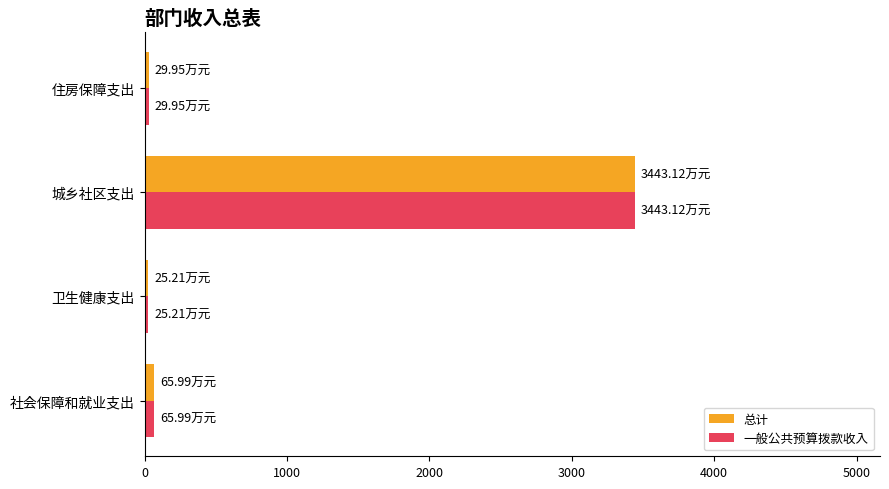

At which category is the sum across all series the highest?

城乡社区支出